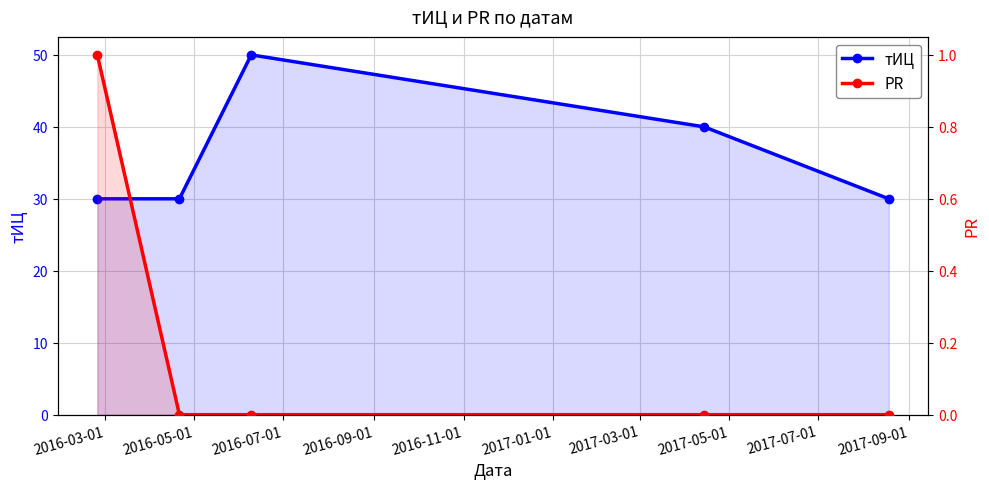

Which series has the largest range (max minus min)?

тИЦ